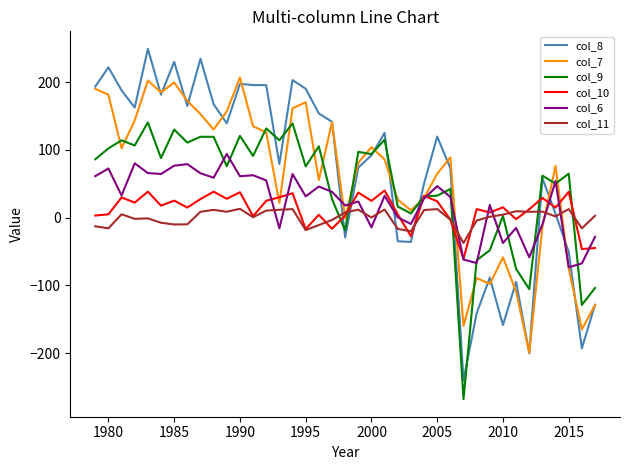

What is the smallest value displayed?

-268.1